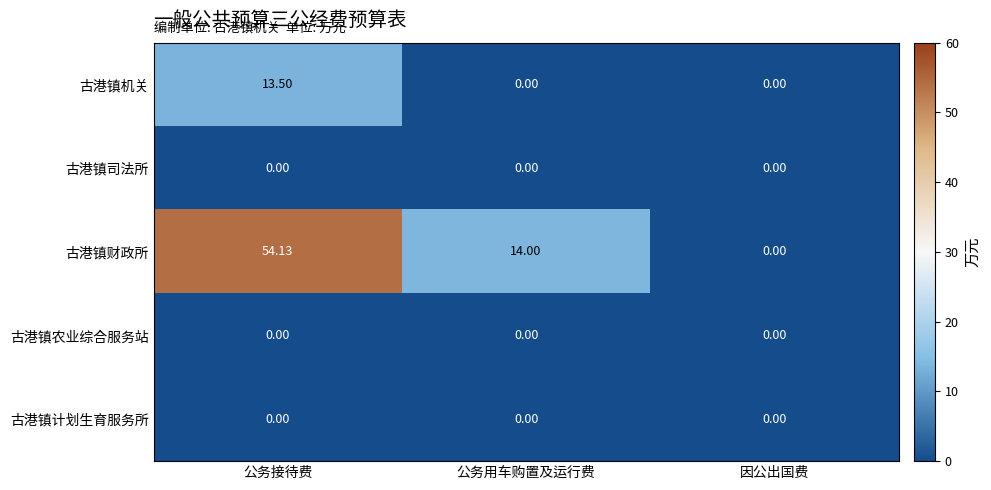

Which category has the highest value in the 古港镇财政所 series?

公务接待费